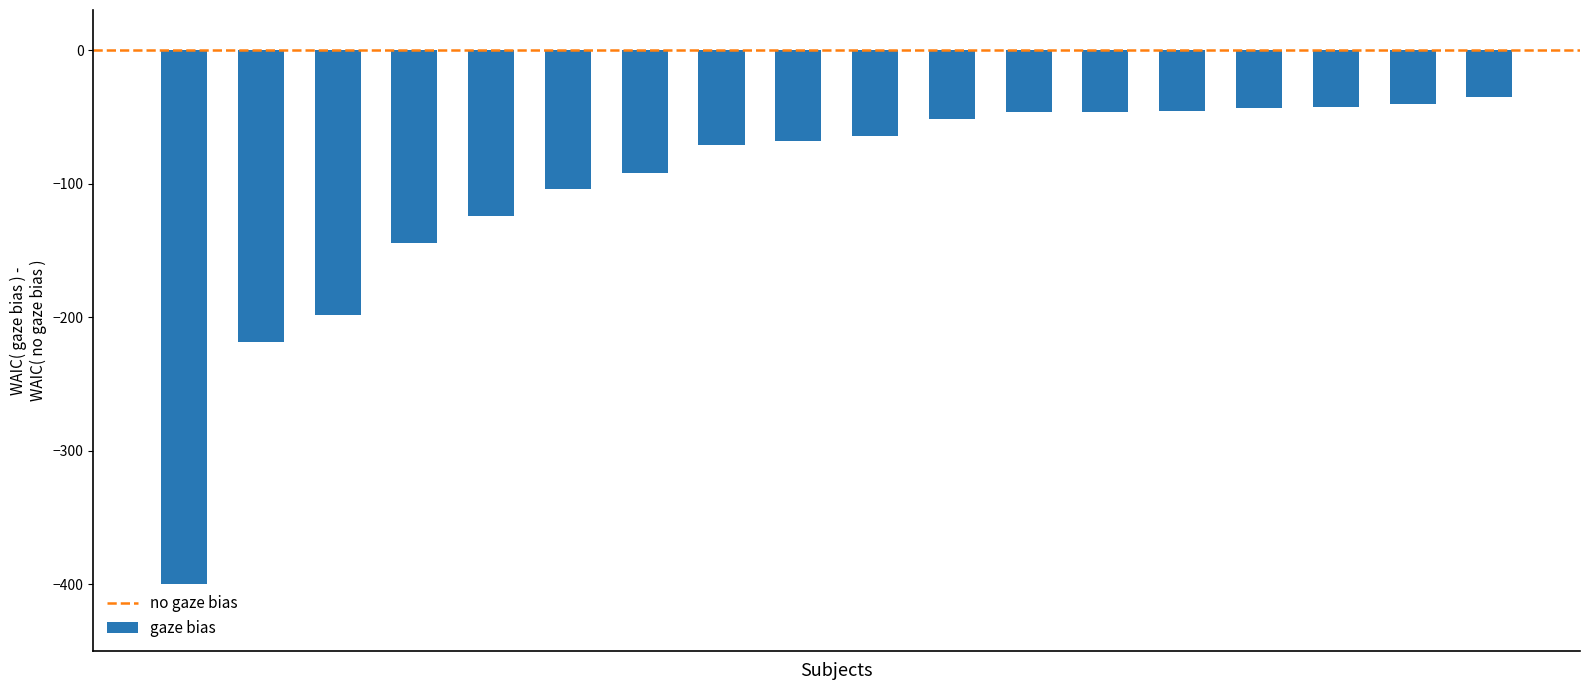

What is the value of the 10th bar from the left?

-64.6